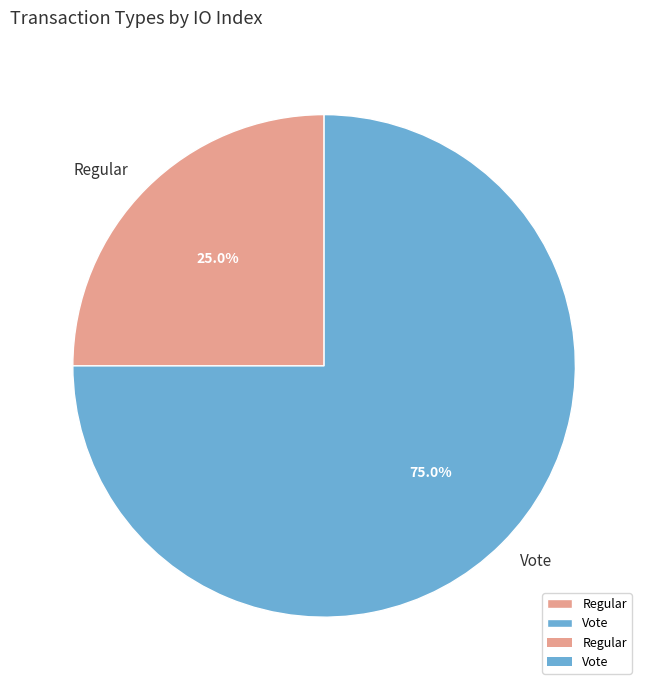

Which has a higher value, Regular or Vote?

Vote